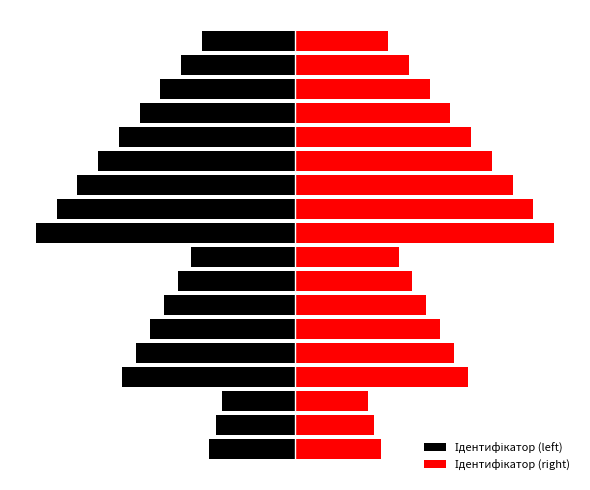

What is the sum of all Ідентифікатор (right) values?

30.7